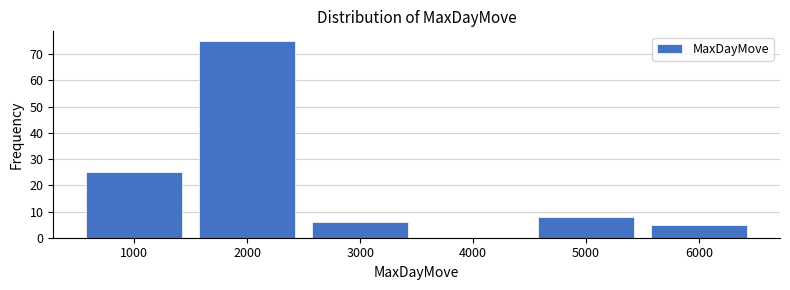

How tall is the bar that spans 2500 to 3500 on the x-axis? The values are not printed on the chart, so give them approximately, as read against the axis.

6